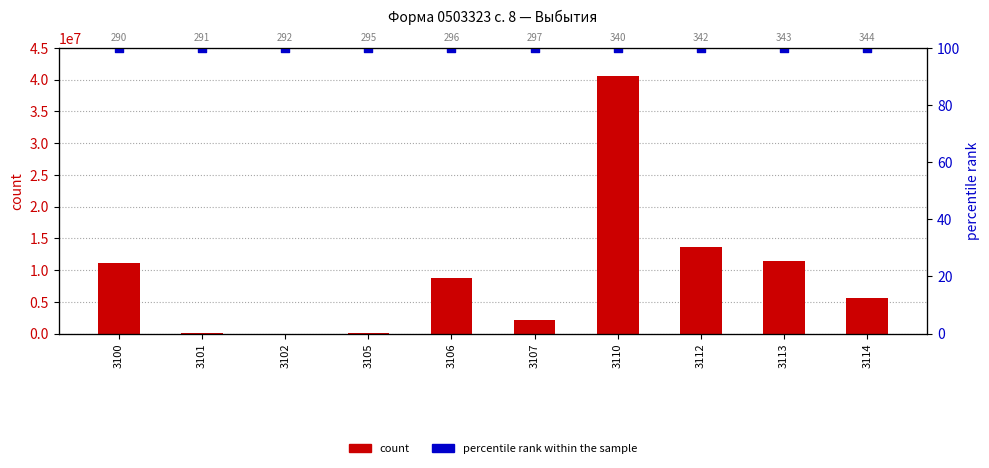

Which series has the largest Y range (max minus min)?

count